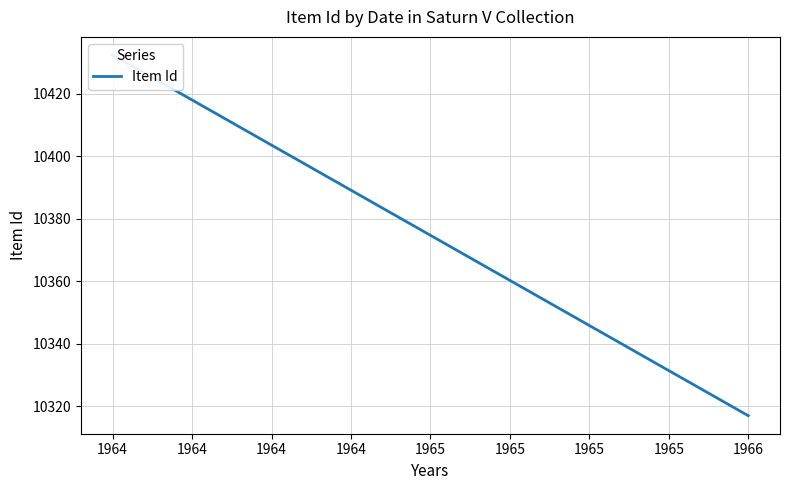

List the labels in order of value, smallest first.

1966-11-30, 1964-08-07, 1964-08-07